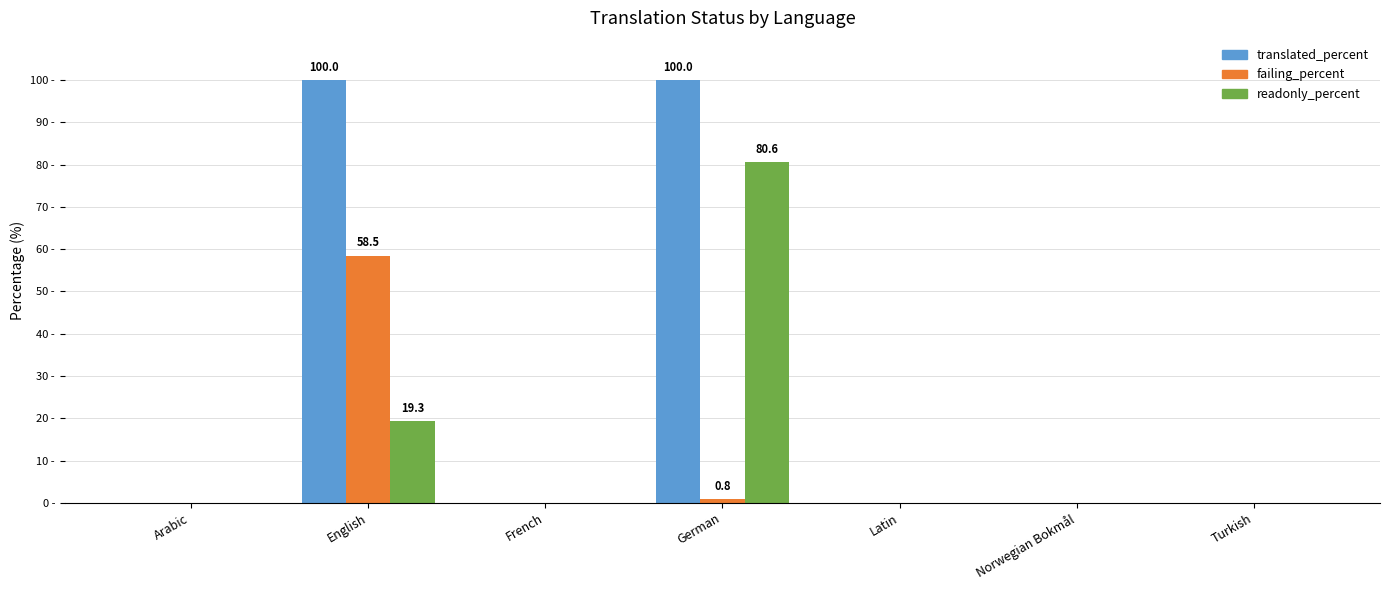

The readonly_percent series shows 33.7 at French. True or false?

False